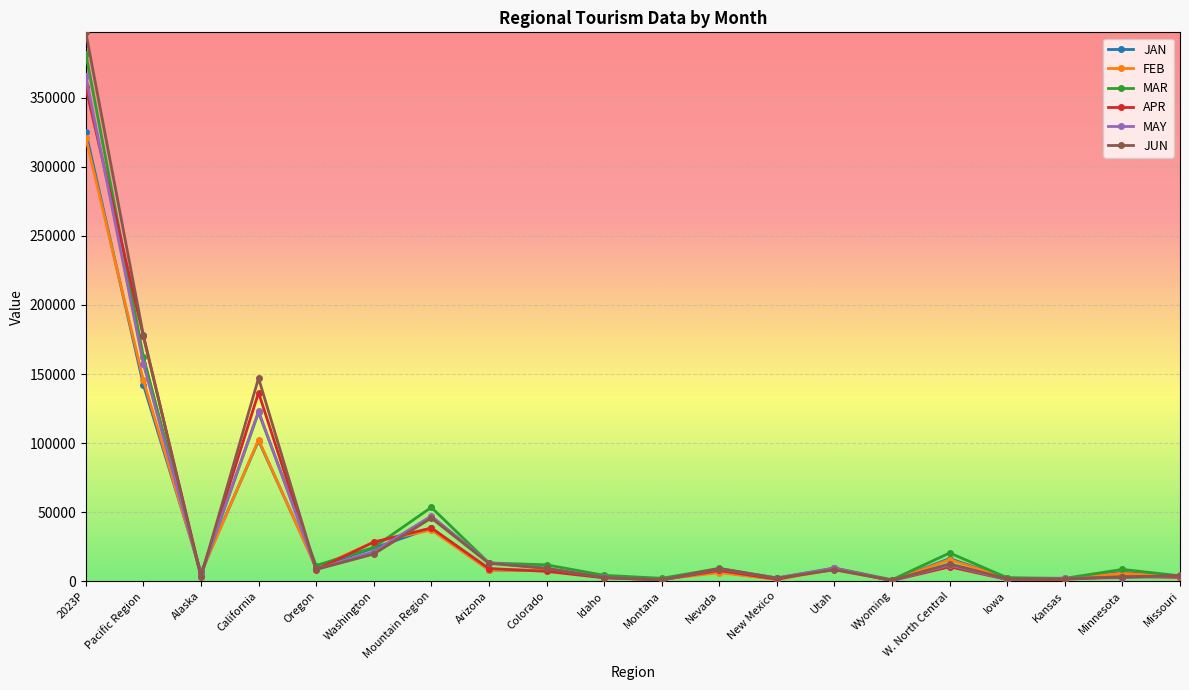

What value does the JAN series have at W. North Central?

16344.2